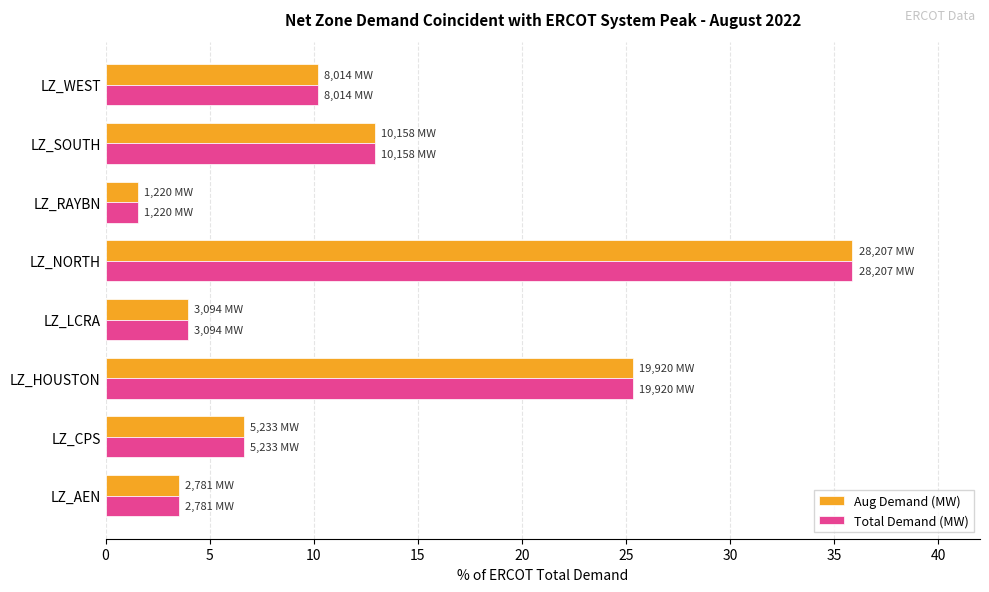

What is the sum of the Aug Demand (MW) values at LZ_SOUTH and LZ_NORTH?

48.8